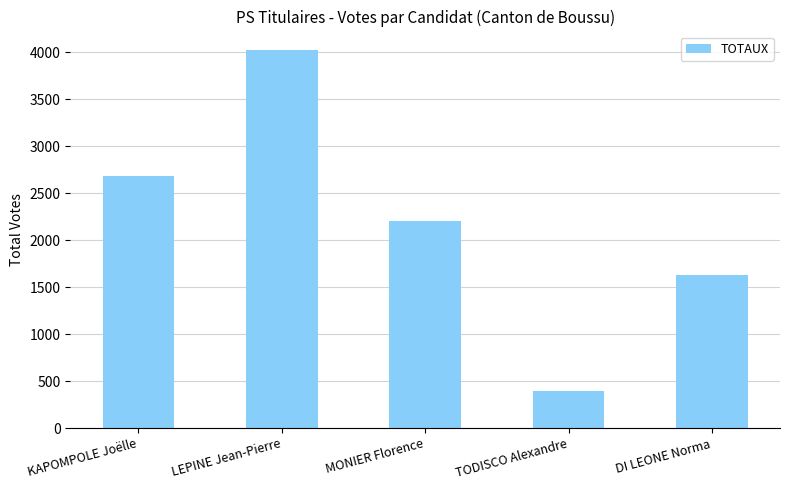

Rank the categories by value from highest to lowest.

LEPINE Jean-Pierre, KAPOMPOLE Joëlle, MONIER Florence, DI LEONE Norma, TODISCO Alexandre